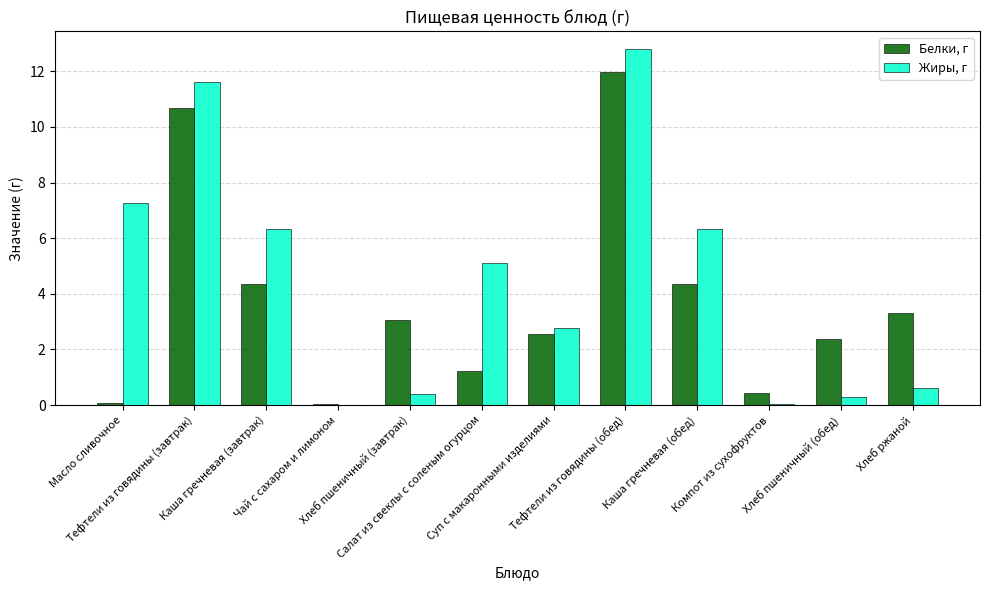

Which series has the largest total across all categories?

Жиры, г